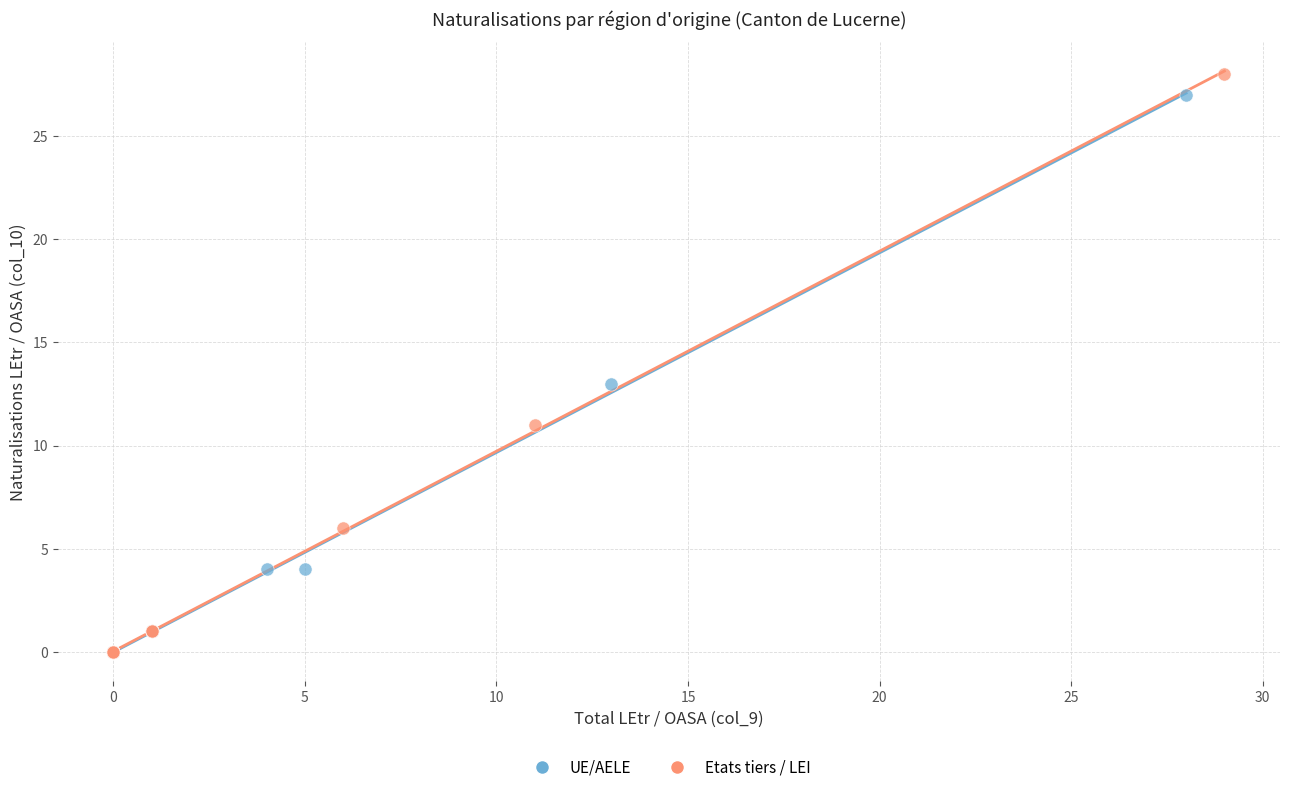

Which series reaches the maximum Y coordinate?

Etats tiers / LEI